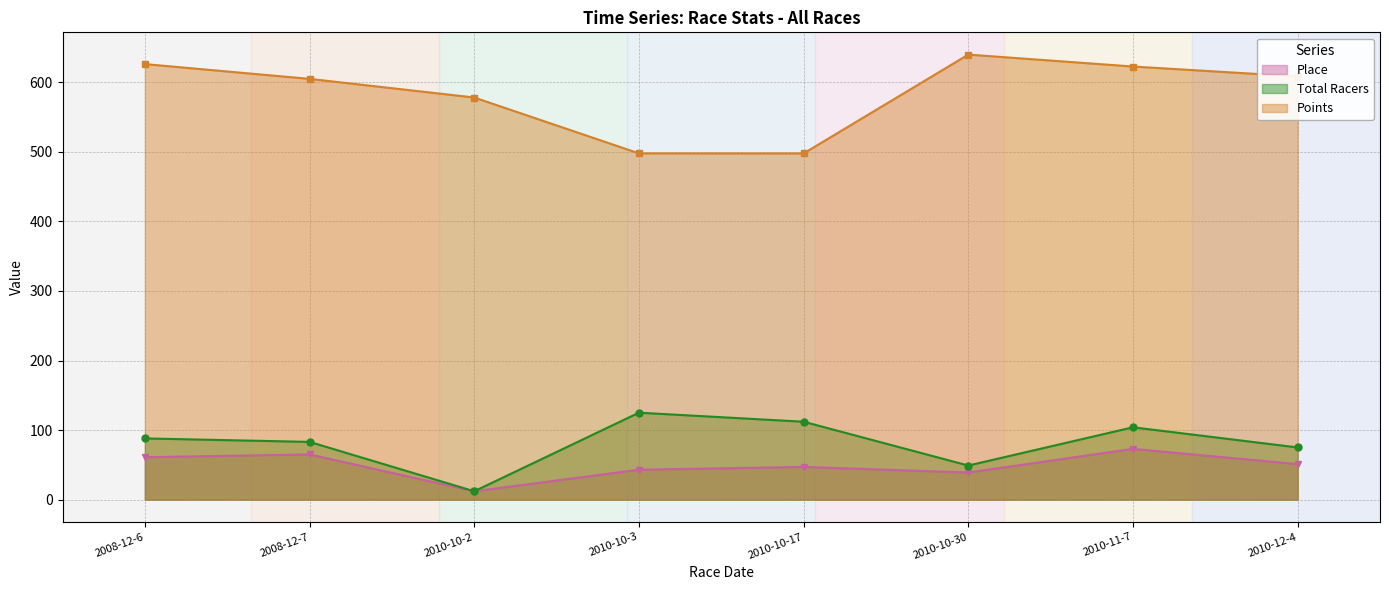

Does the chart display data point markers on the line(s)?

Yes